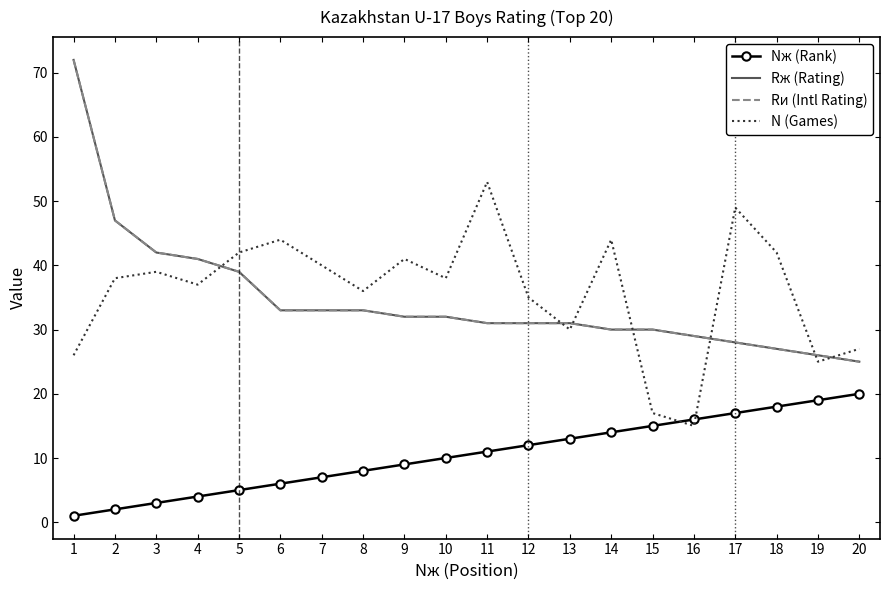

Where is Rи (Intl Rating) nearest to the value 48?

2